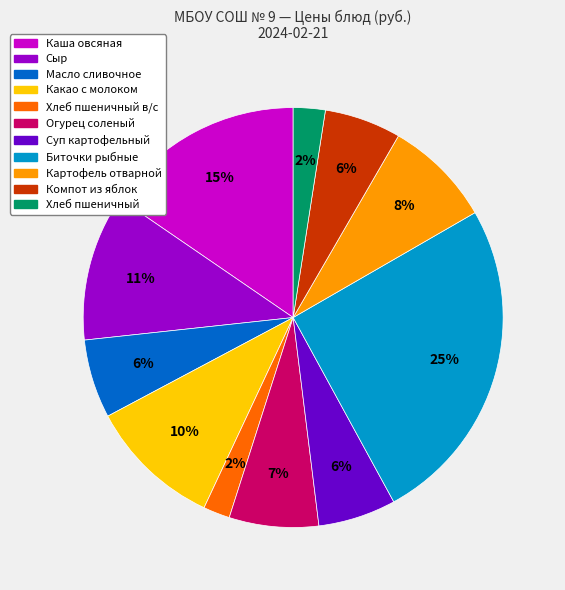

Does Какао с молоком represent more than half of the total?

No